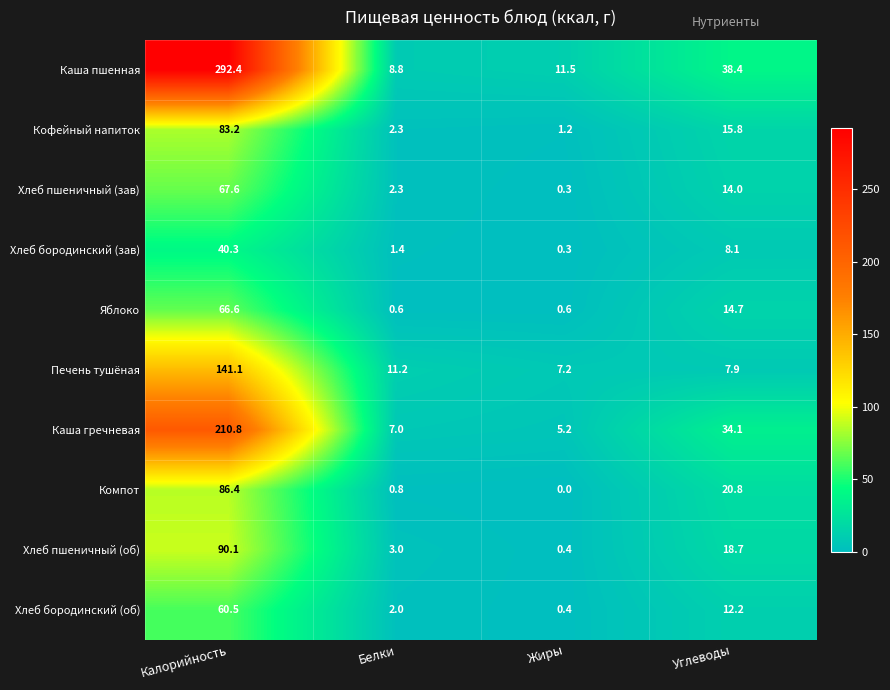

Where is Хлеб пшеничный (зав) nearest to the value 33?

Углеводы